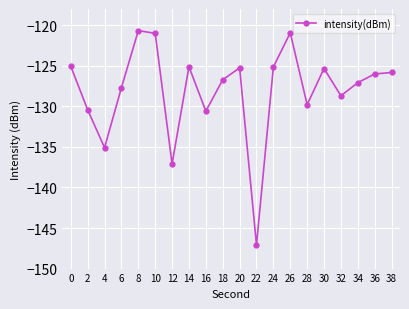

What is the minimum value shown in the chart?

-147.1